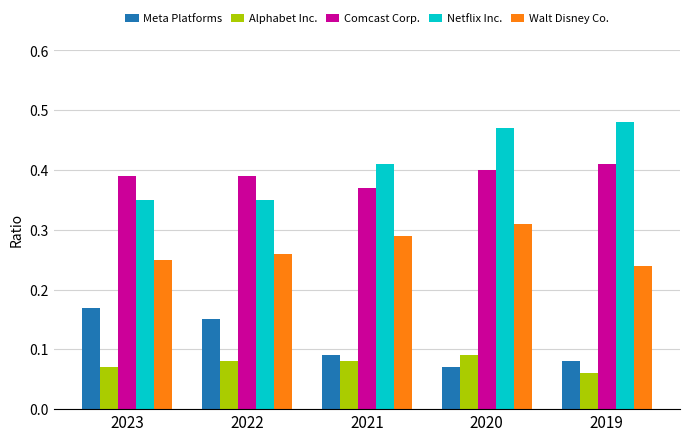

How many data points does each series have?

5